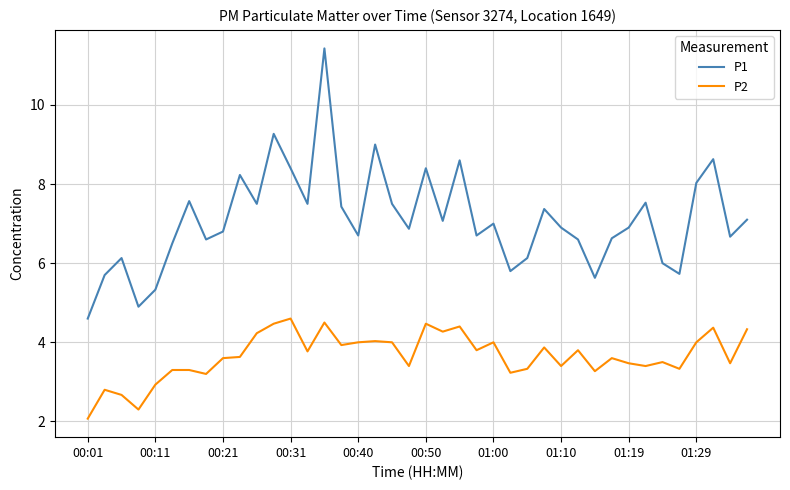

List the series in order of their overall mean, highest first.

P1, P2